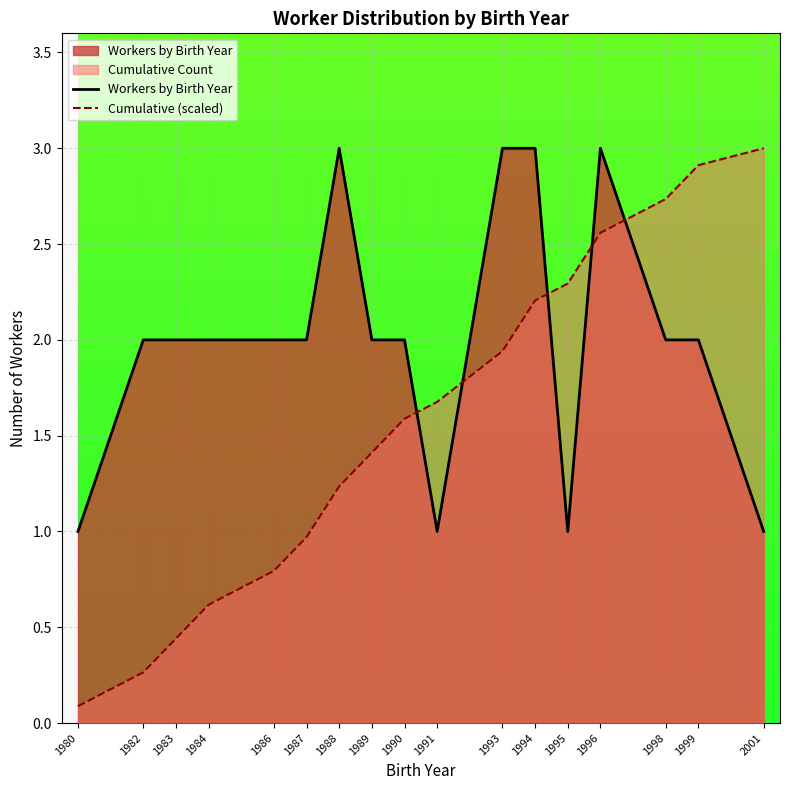

How many values in the Workers by Birth Year series are below 2?

4